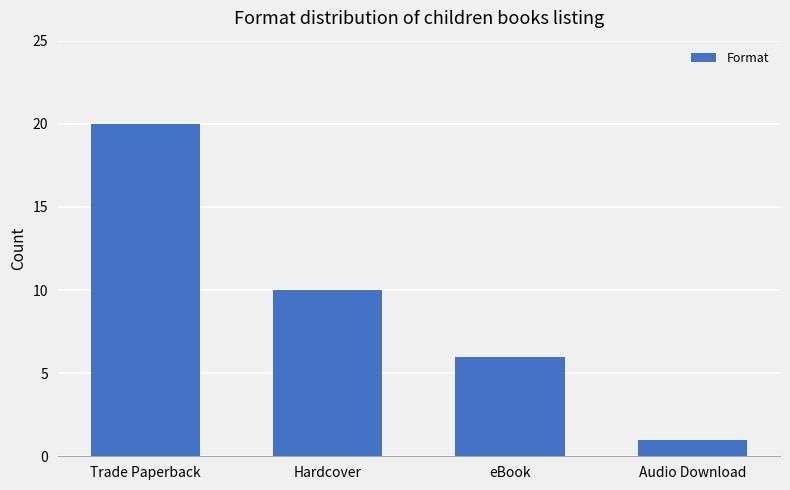

At which label is the value closest to 10?

Hardcover